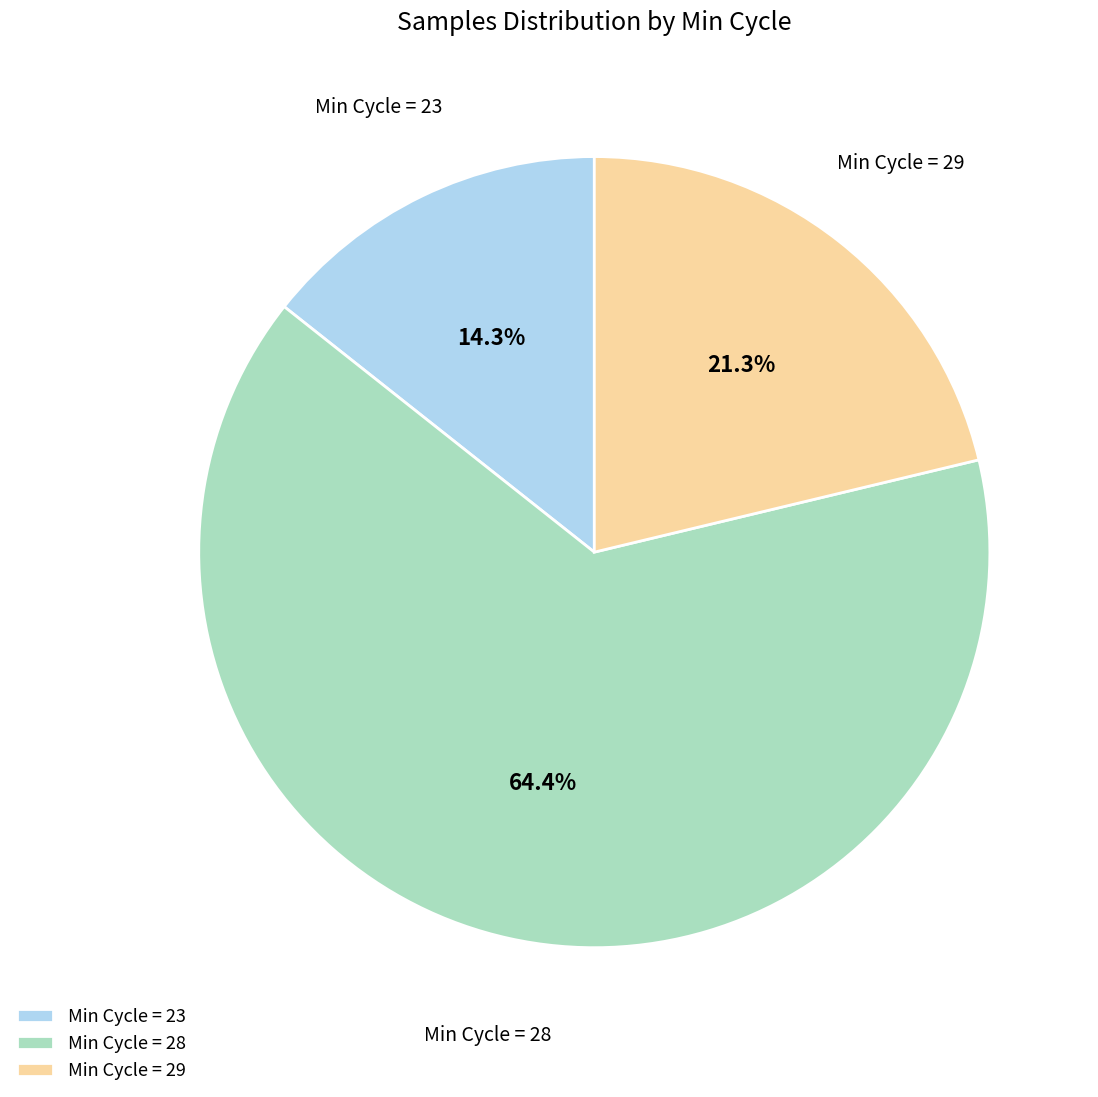

What is the total percentage of Min Cycle = 23 and Min Cycle = 29?

35.6%